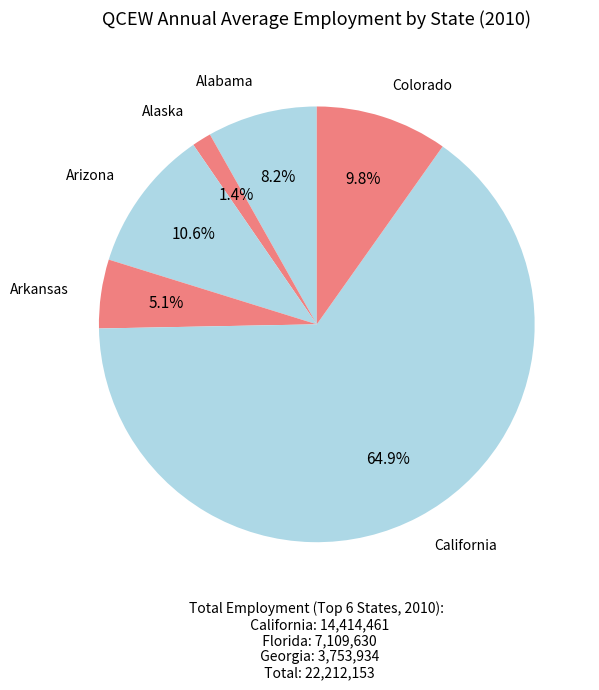

To the nearest percent, what percentage of the pie is Colorado?

10%